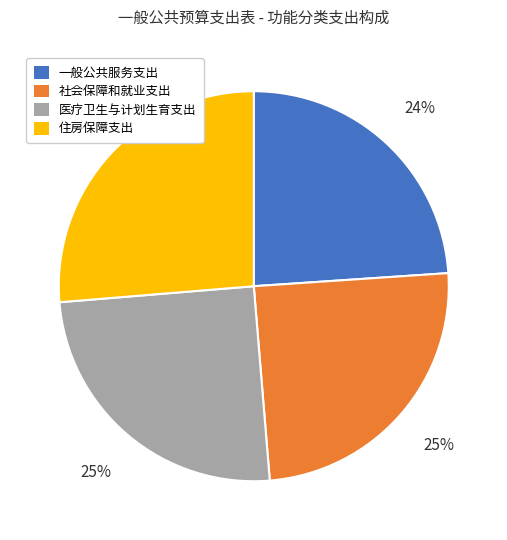

Is there a majority slice in this chart?

No